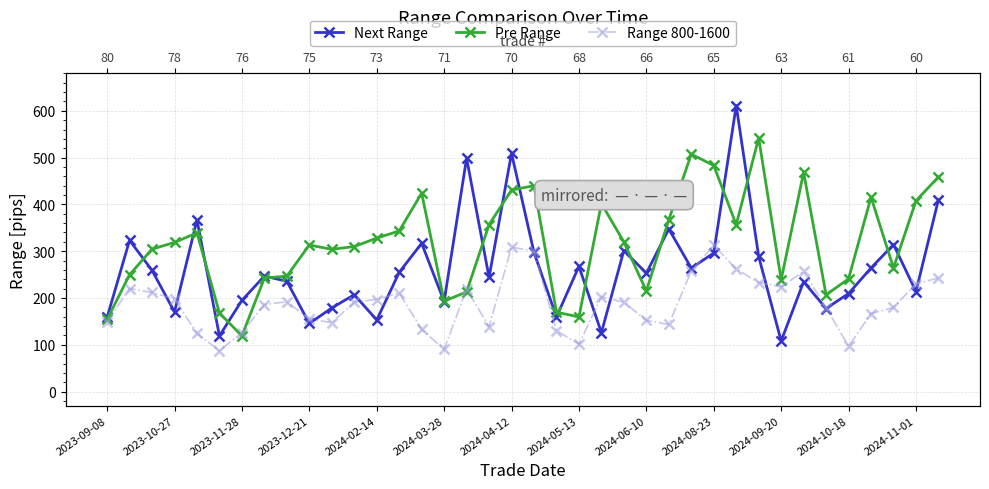

What are all the series names shown in the legend?

Next Range, Pre Range, Range 800-1600